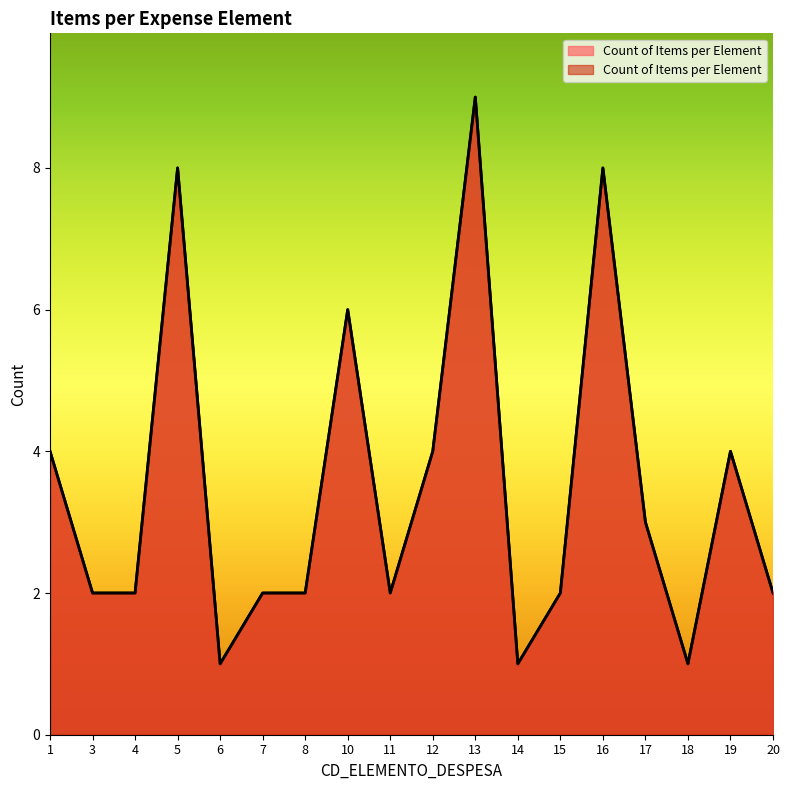

What is the maximum value shown in the chart?

9